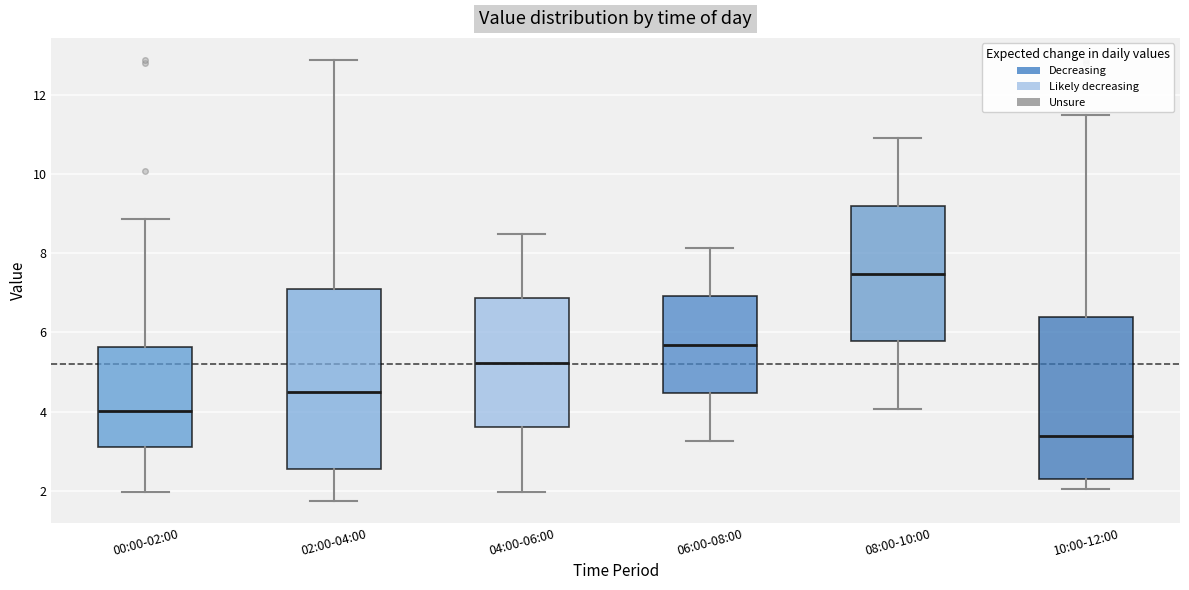

Which box is the tallest, from its lower edge to its upper edge?

02:00-04:00